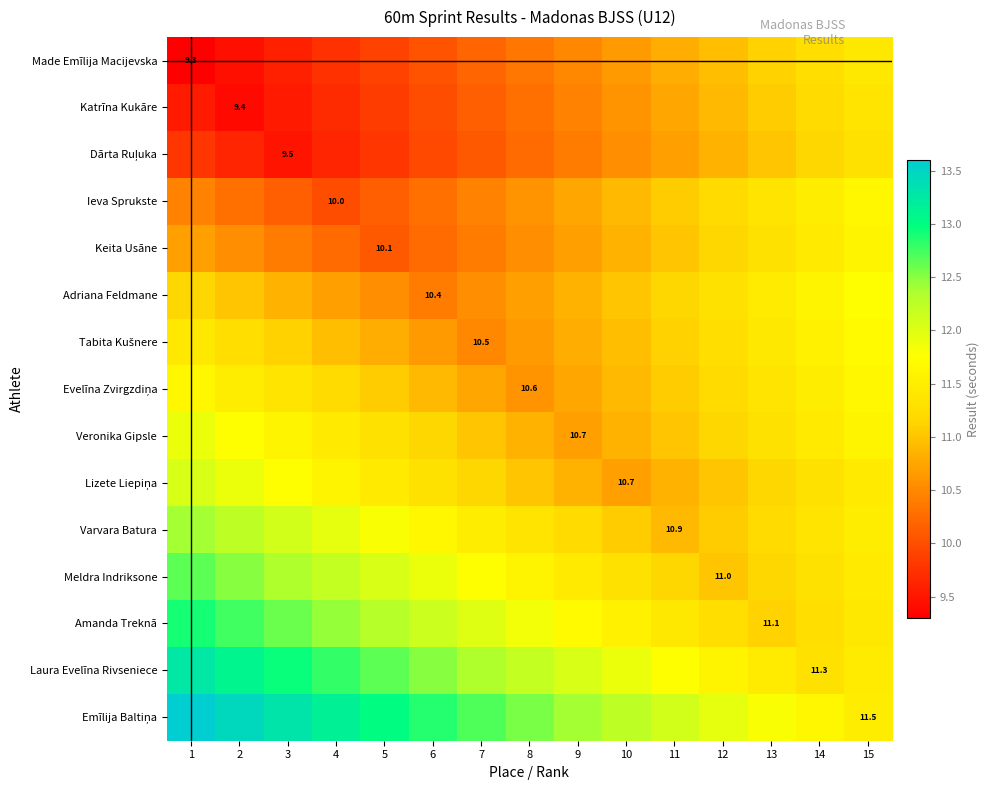

At which label does Veronika Gipsle first exceed 11?

1